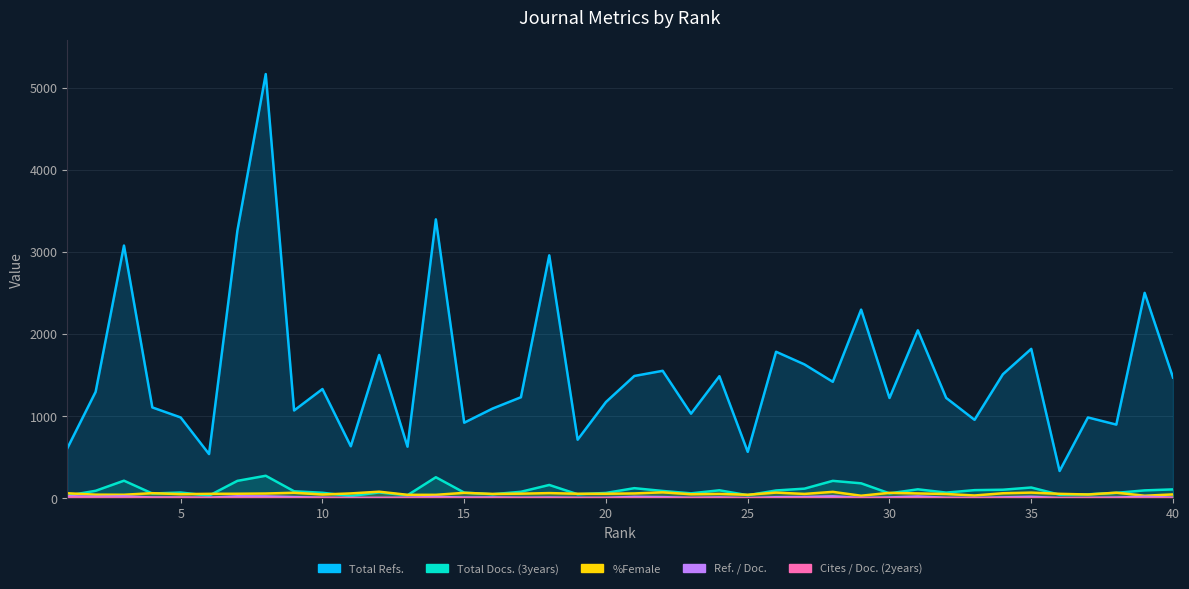

Which category has the highest value across all series?

8